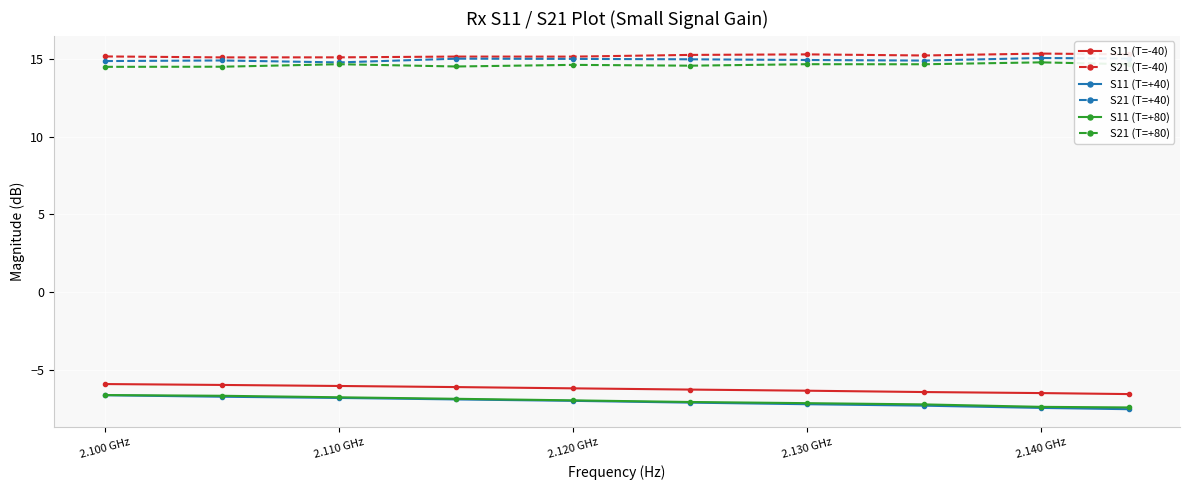

What is the value of the S21 (T=+80) point at the 9th from the left?

14.8